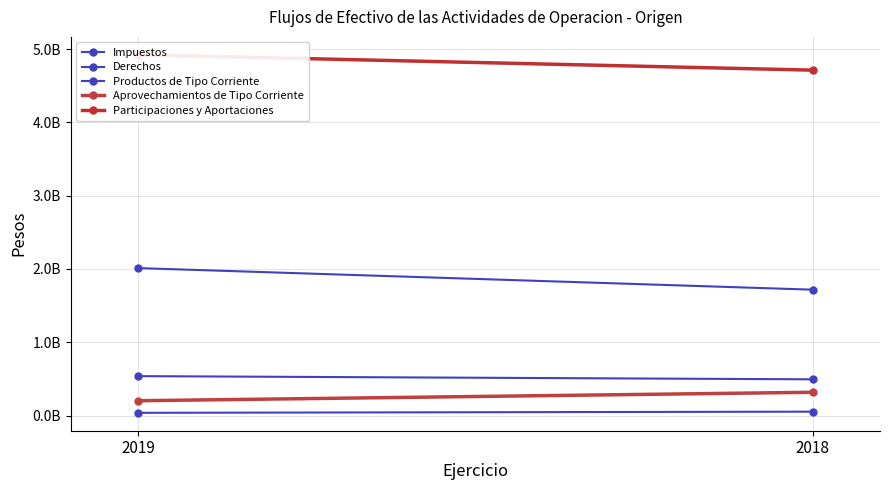

Where is Productos de Tipo Corriente nearest to the value 44704921?

2019